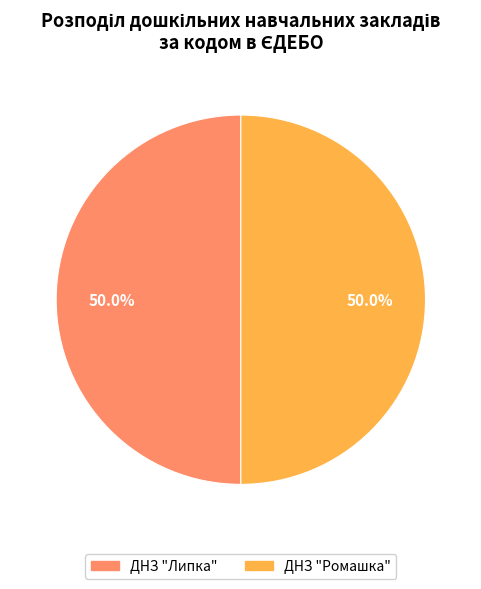

What is the ratio of the value at ДНЗ "Ромашка" to the value at ДНЗ "Липка"?

1.0